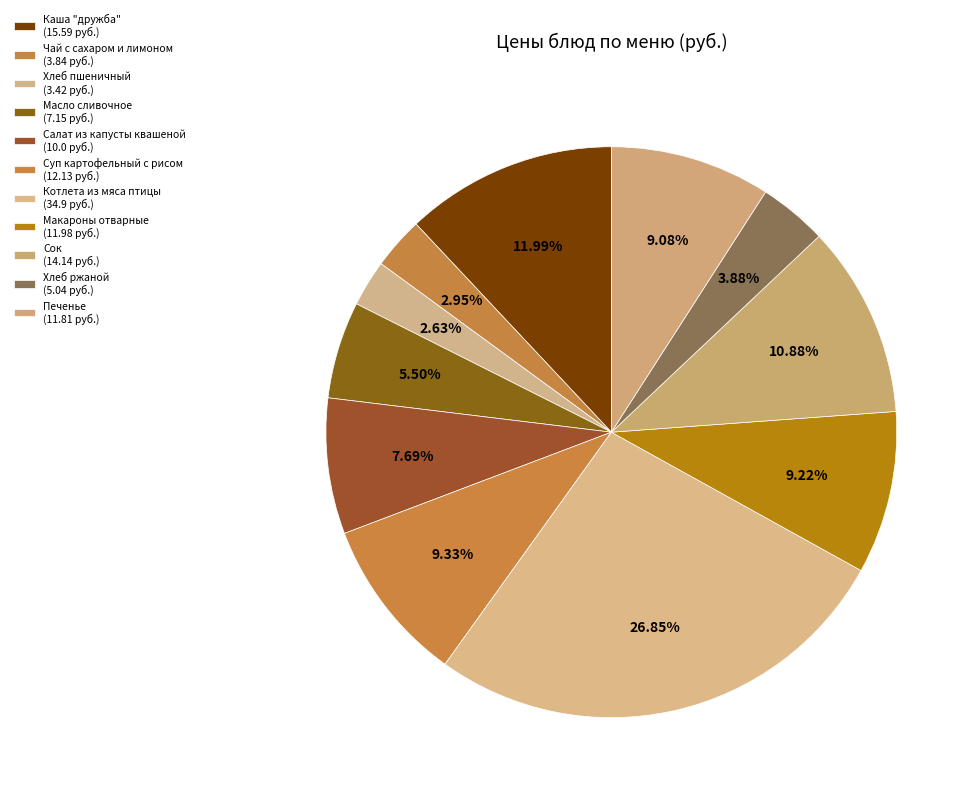

Is it true that Хлеб пшеничный is 3% of the pie?

True